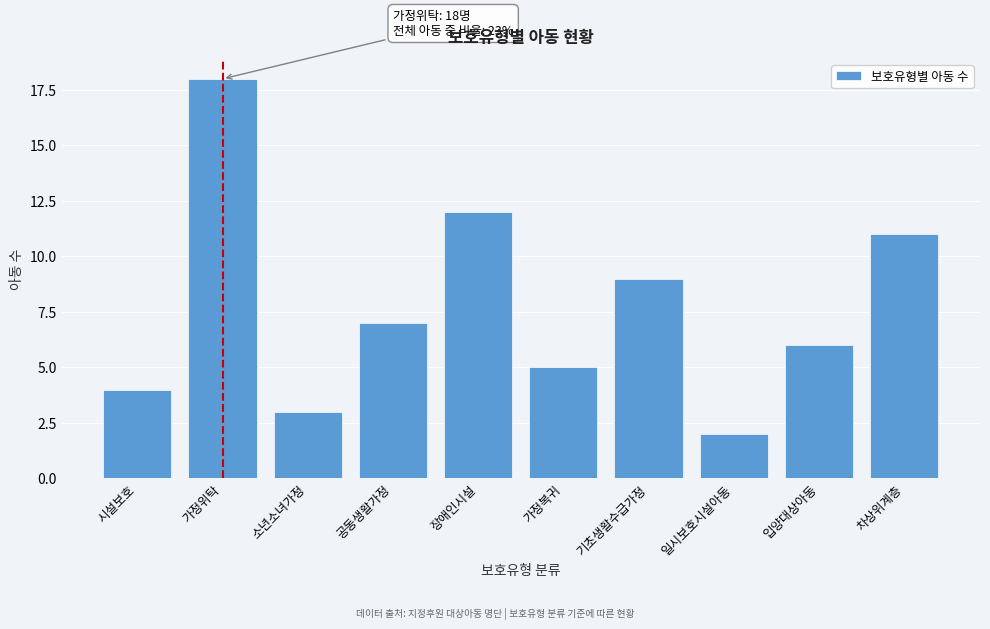

Reading left to right, what are all the values shown in this chart?

4	18	3	7	12	5	9	2	6	11